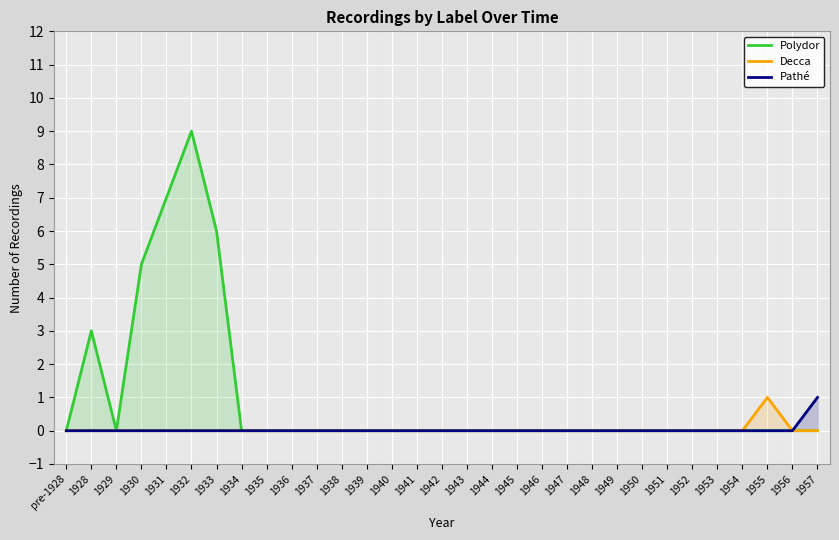

At 1955, list the series in order from smallest to largest.

Polydor, Pathé, Decca